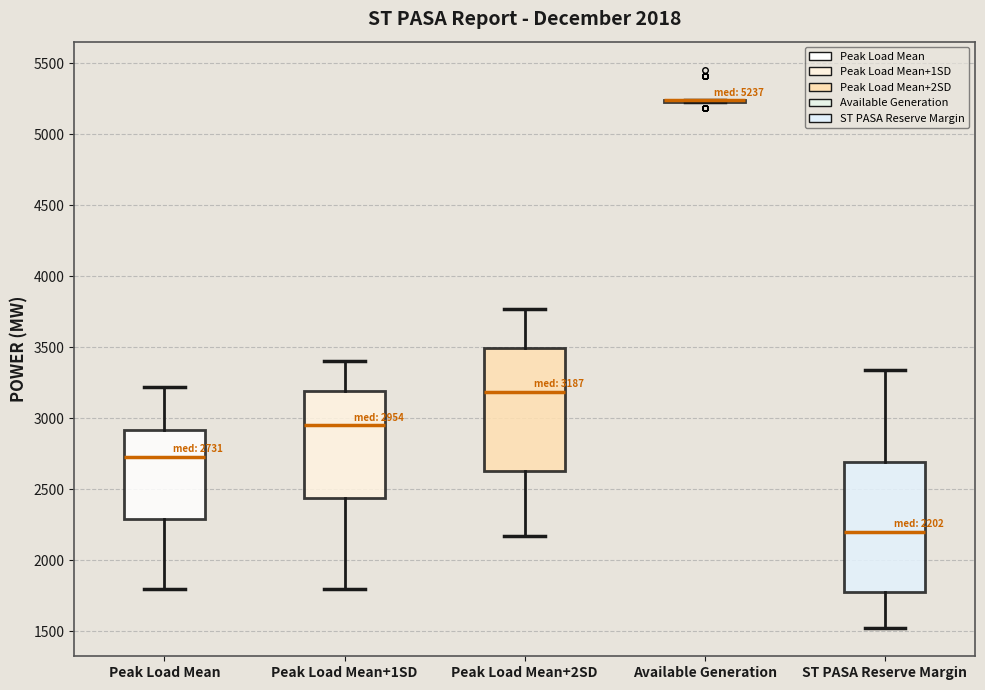

Comparing the boxes themselves (not the whiskers), which one is the tallest?

ST PASA Reserve Margin